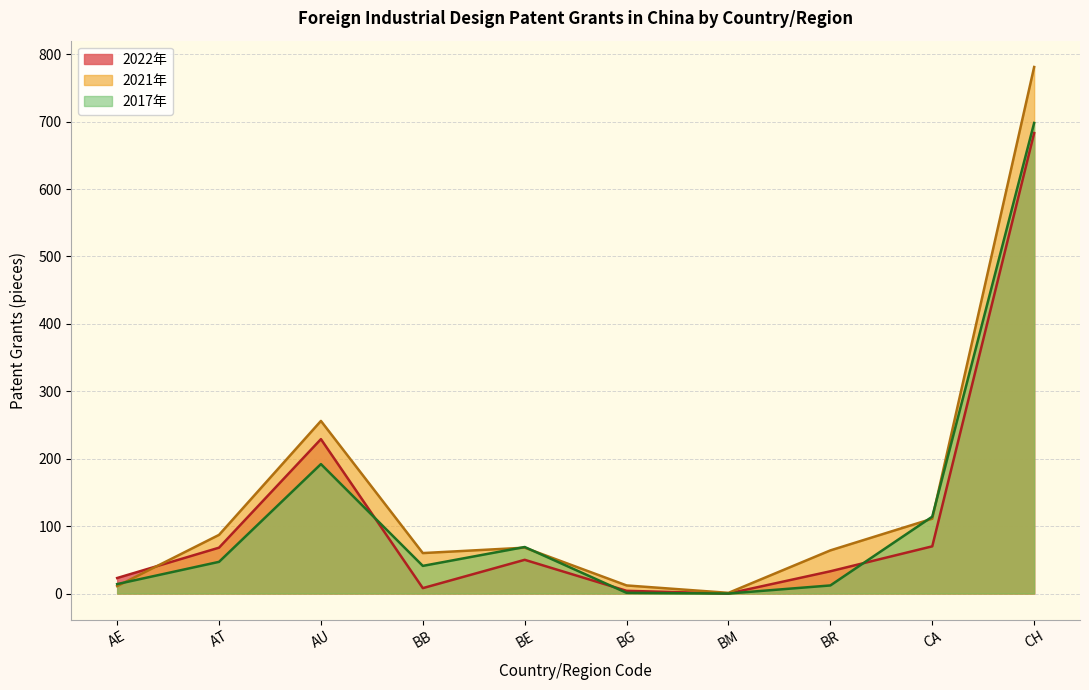

List the series in order of their peak value, lowest first.

2022年, 2017年, 2021年